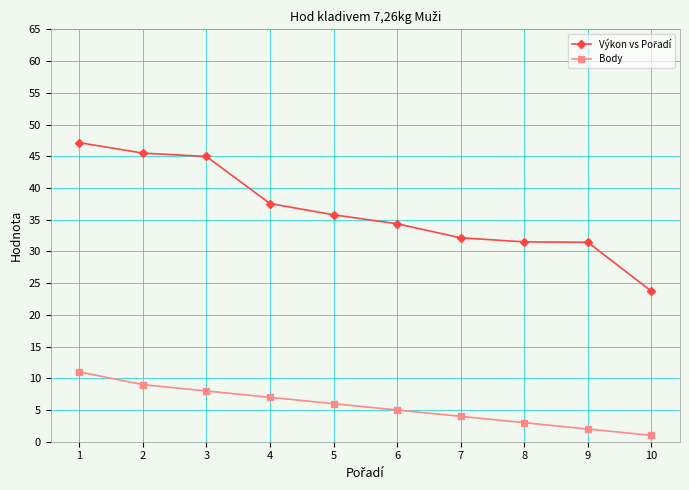

True or false: Body has a value of 3.0 at 8.

True